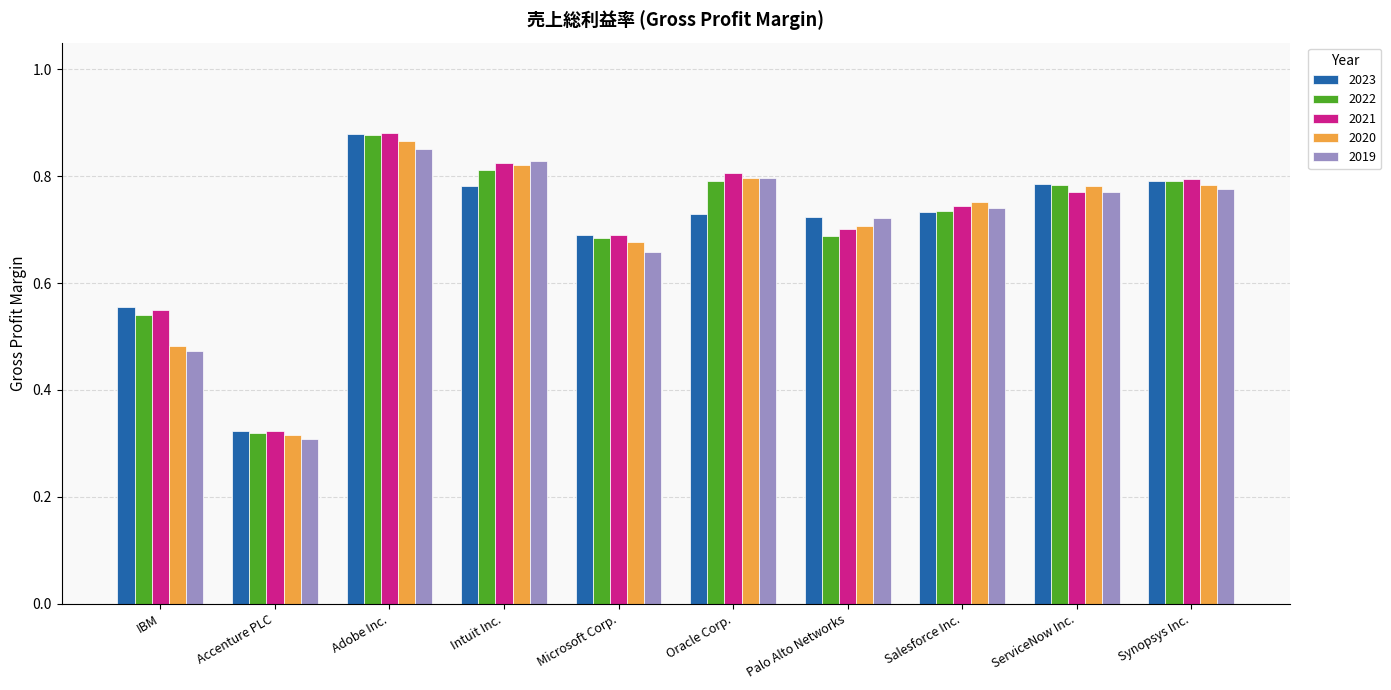

At which category is the sum across all series the highest?

Adobe Inc.